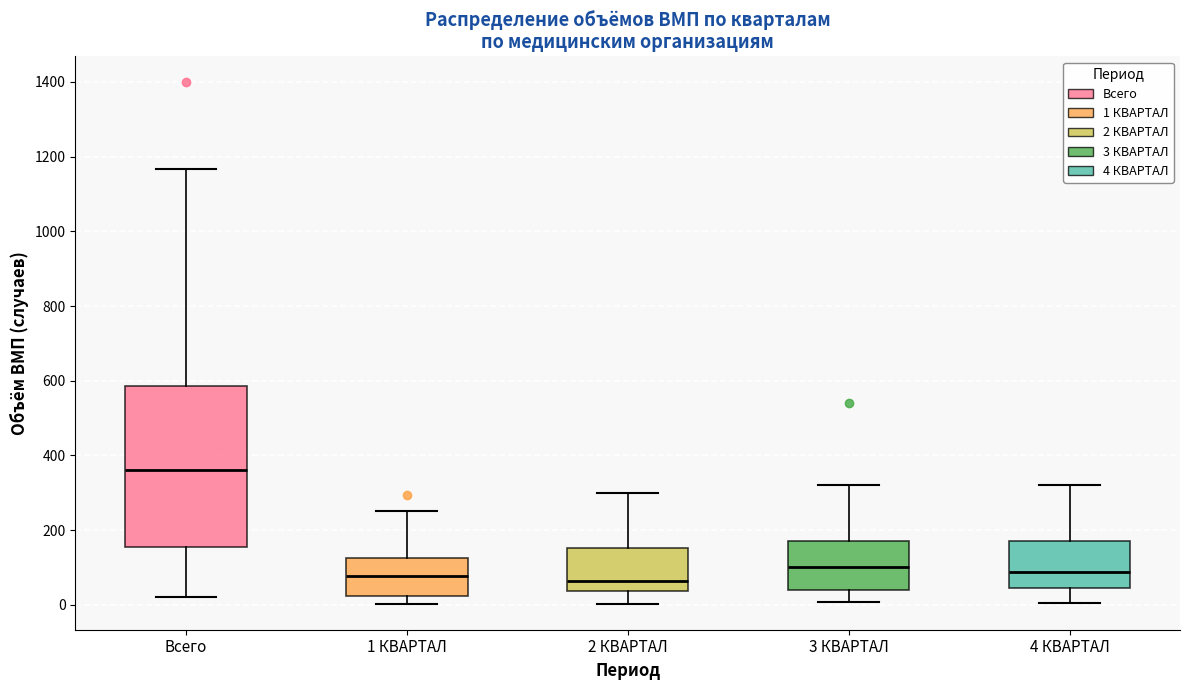

Reading left to right, transcribe this box plot: for each box, give where its median line is, the range the box spans, and where its two whiskers end, as read against the y-axis. The values are not printed on the chart, so give them approximately, as read against the axis.

Всего: median 360, box 160 to 580, whiskers 20 to 1160
1 КВАРТАЛ: median 80, box 20 to 120, whiskers 0 to 260
2 КВАРТАЛ: median 60, box 40 to 160, whiskers 0 to 300
3 КВАРТАЛ: median 100, box 40 to 180, whiskers 0 to 320
4 КВАРТАЛ: median 80, box 40 to 180, whiskers 0 to 320